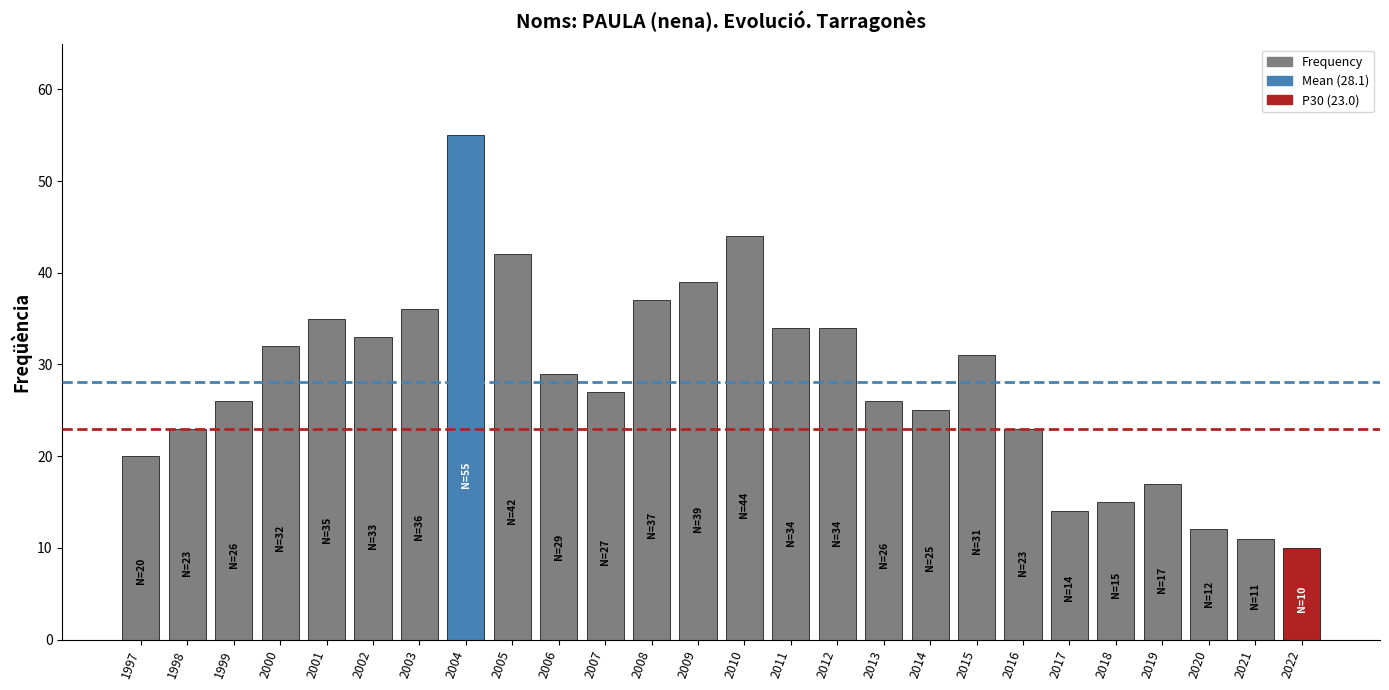

Reading left to right, extract all data points from this chart.

1997=20	1998=23	1999=26	2000=32	2001=35	2002=33	2003=36	2004=55	2005=42	2006=29	2007=27	2008=37	2009=39	2010=44	2011=34	2012=34	2013=26	2014=25	2015=31	2016=23	2017=14	2018=15	2019=17	2020=12	2021=11	2022=10